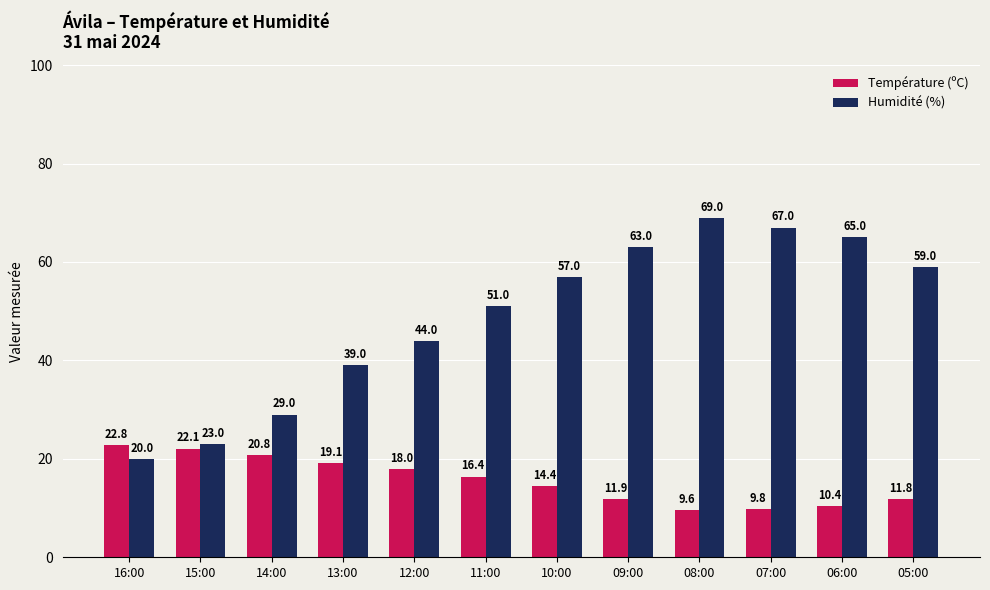

Where is Humidité (%) nearest to the value 44?

12:00